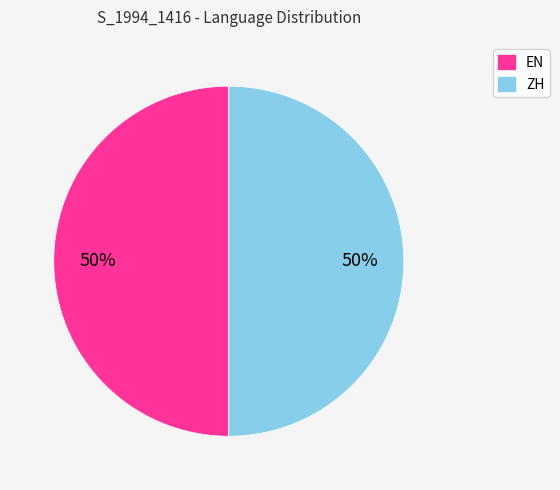

Count the number of slices in the pie.

2